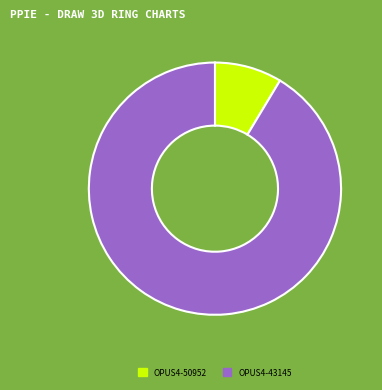

Is the sum of OPUS4-50952 and OPUS4-43145 greater than half?

Yes